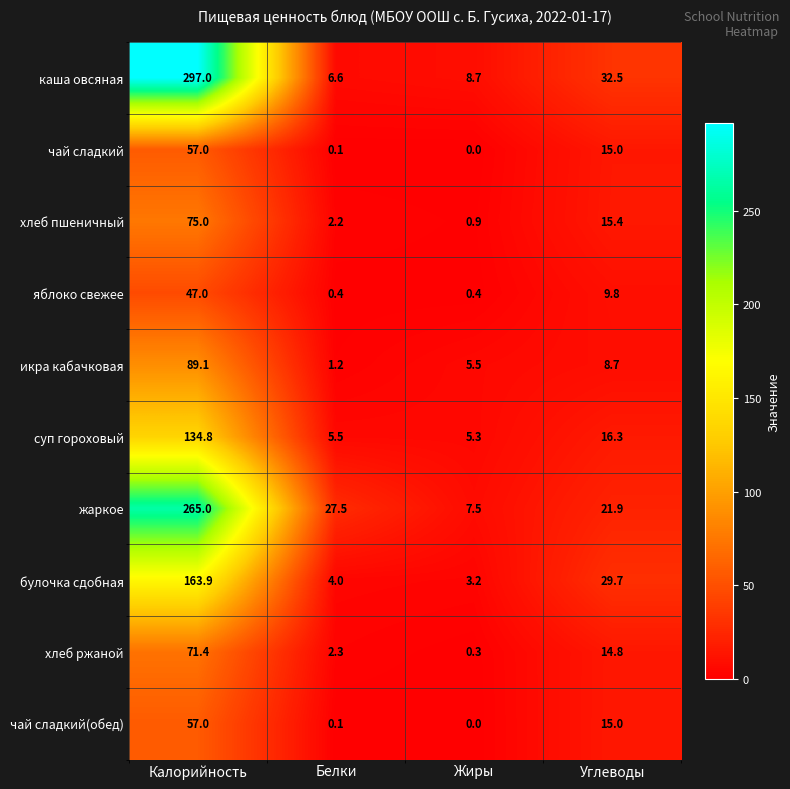

Which series has the largest total across all categories?

каша овсяная